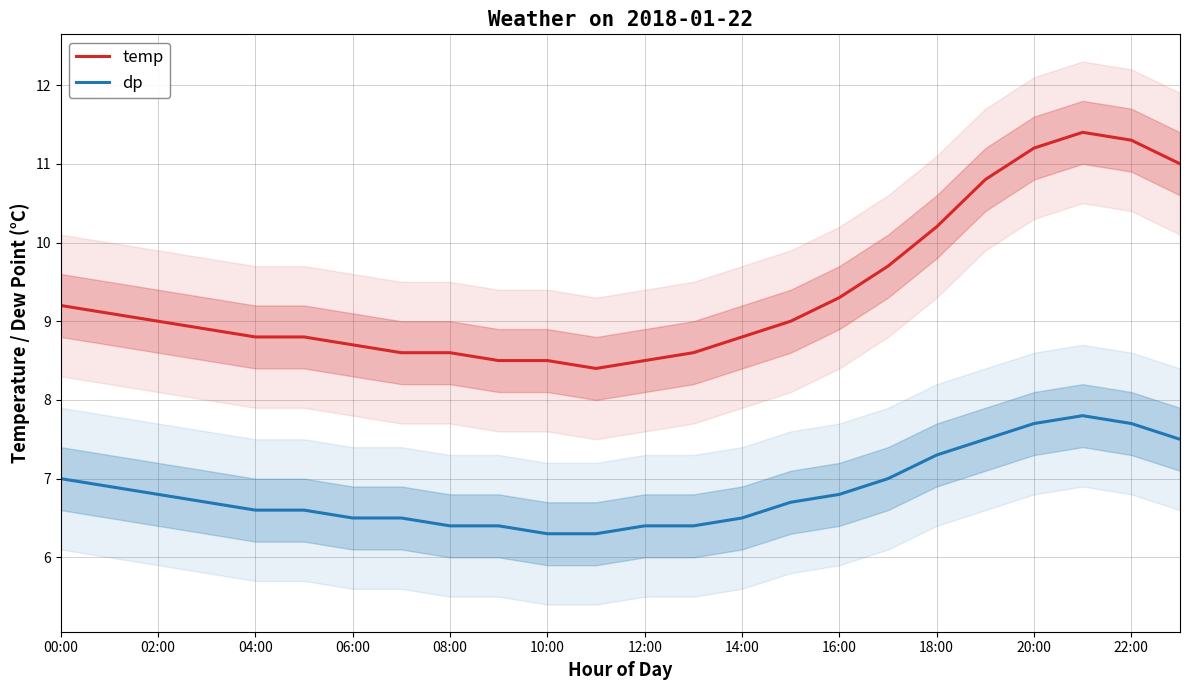

What is the minimum value for temp?

8.4